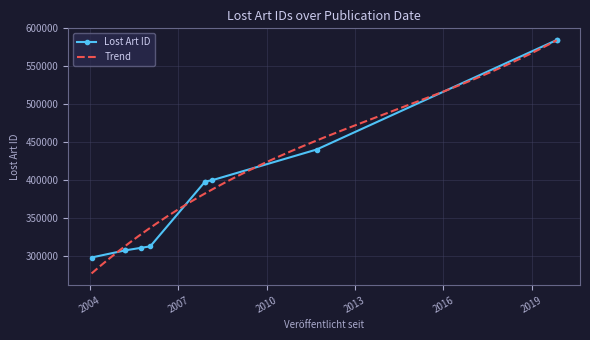

What is the maximum value shown in the chart?

584796